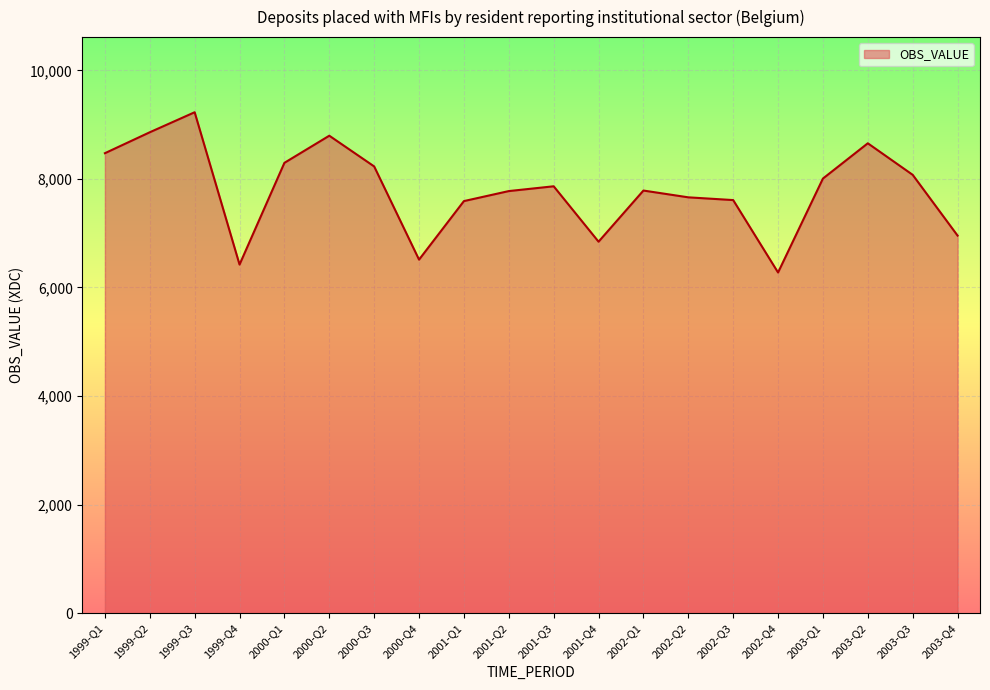

What is the difference between the values at 2002-Q4 and 1999-Q3?

2952.3